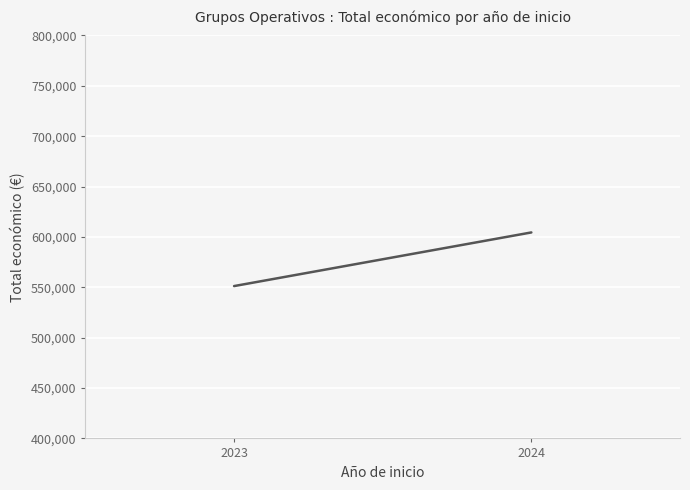

Is this an area chart (filled region under the line)?

No